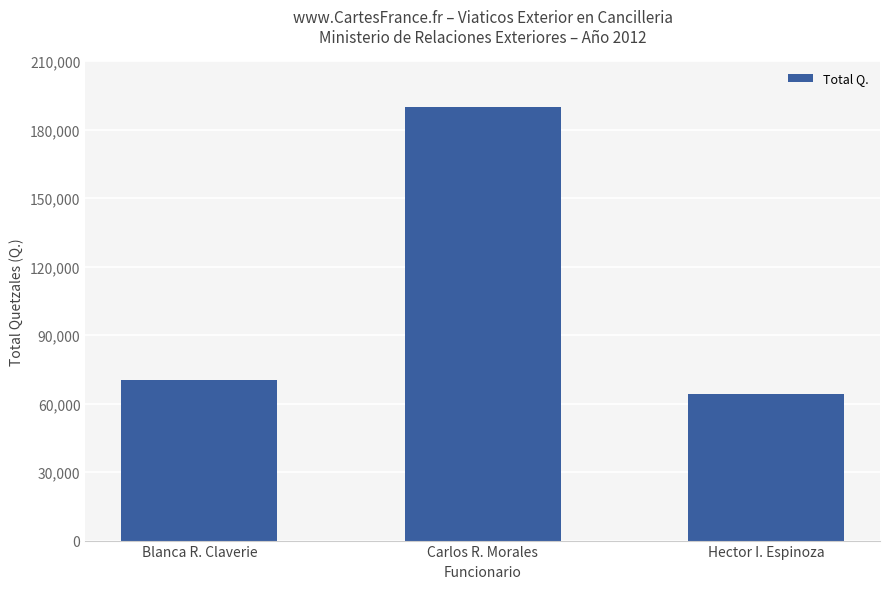

How many bars are there in total?

3